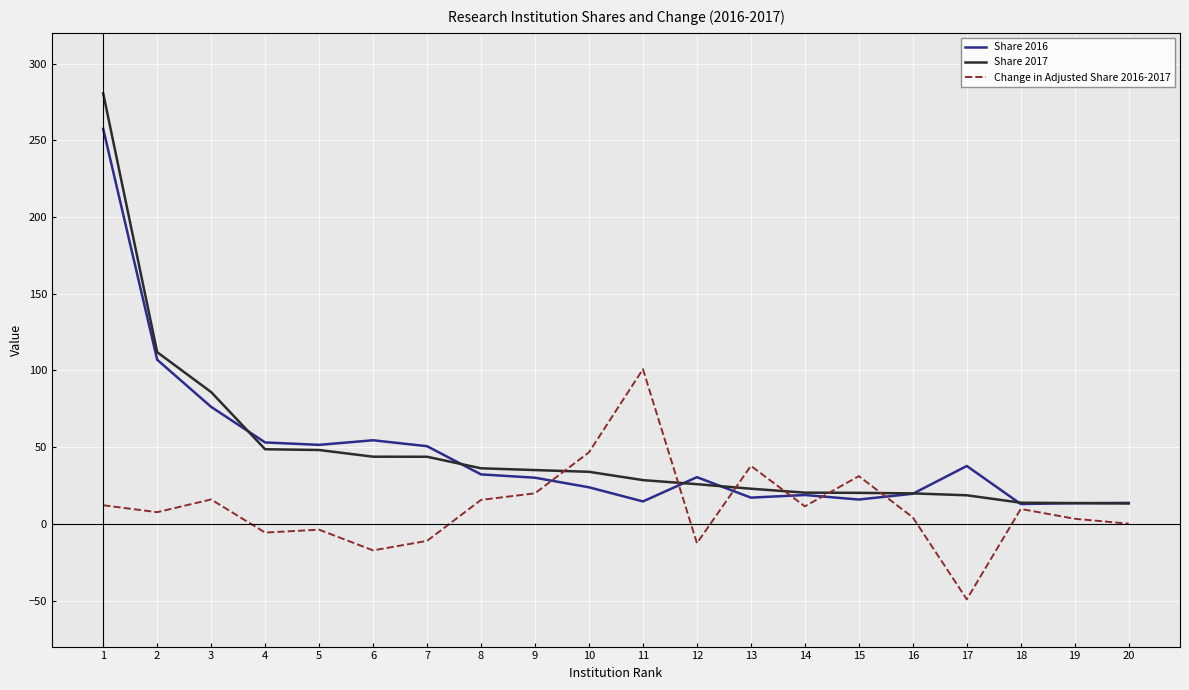

At which category does the chart reach its minimum across all series?

17